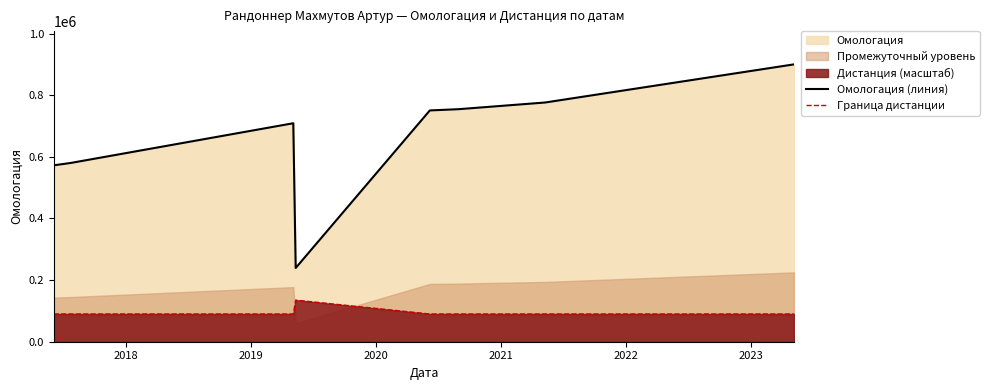

What is the maximum value for Граница дистанции?

134971.4